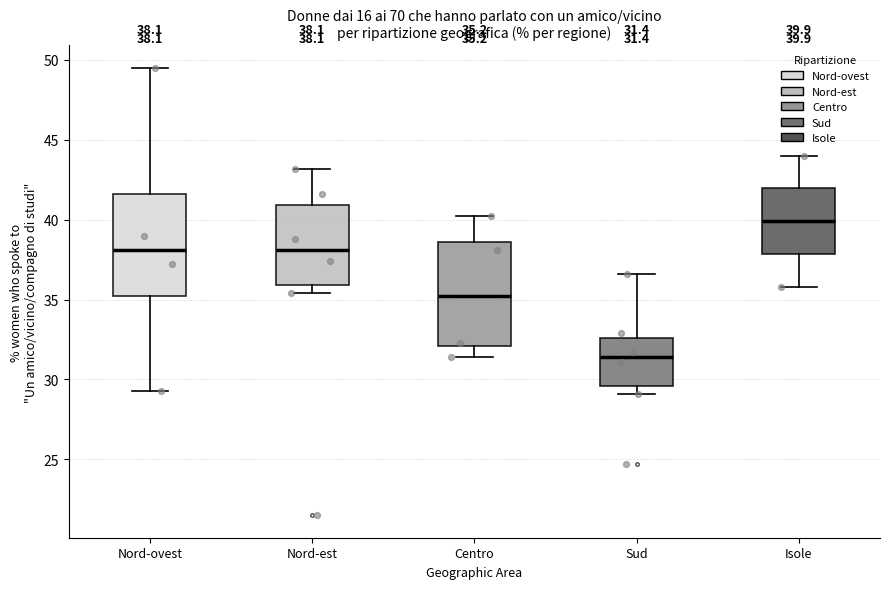

Which box has the lowest median line?

Sud